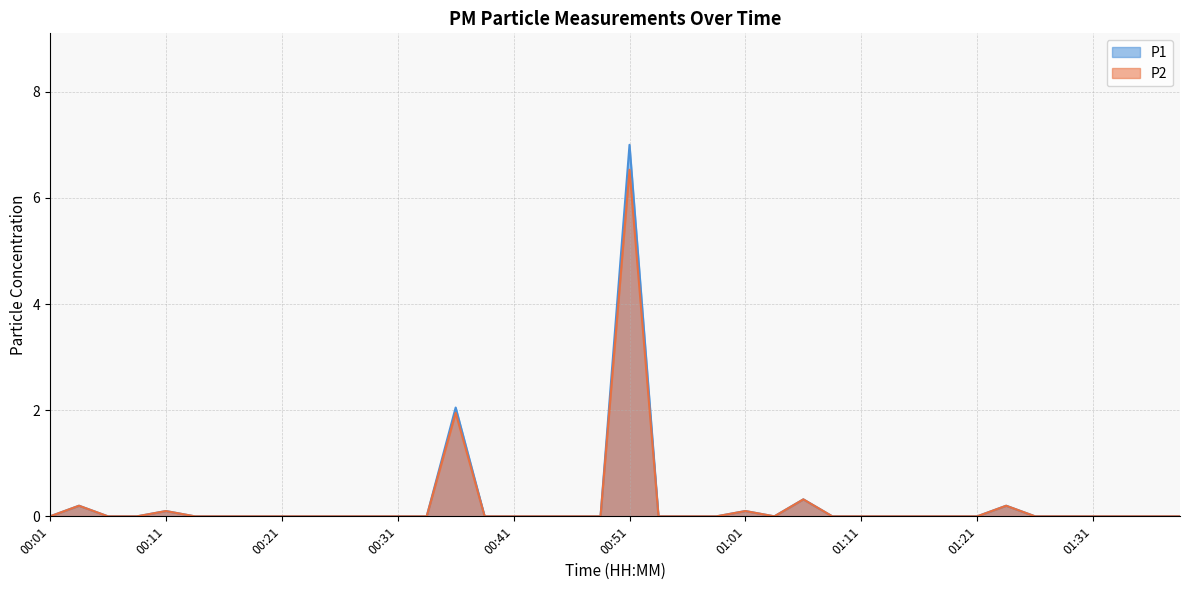

List the labels in order of P1 value, smallest first.

00:01, 00:06, 00:08, 00:13, 00:16, 00:18, 00:21, 00:23, 00:26, 00:28, 00:31, 00:33, 00:38, 00:41, 00:43, 00:46, 00:48, 00:53, 00:56, 00:58, 01:03, 01:08, 01:11, 01:13, 01:16, 01:18, 01:21, 01:26, 01:28, 01:31, 01:34, 01:36, 01:41, 00:11, 01:01, 00:03, 01:23, 01:06, 00:36, 00:51